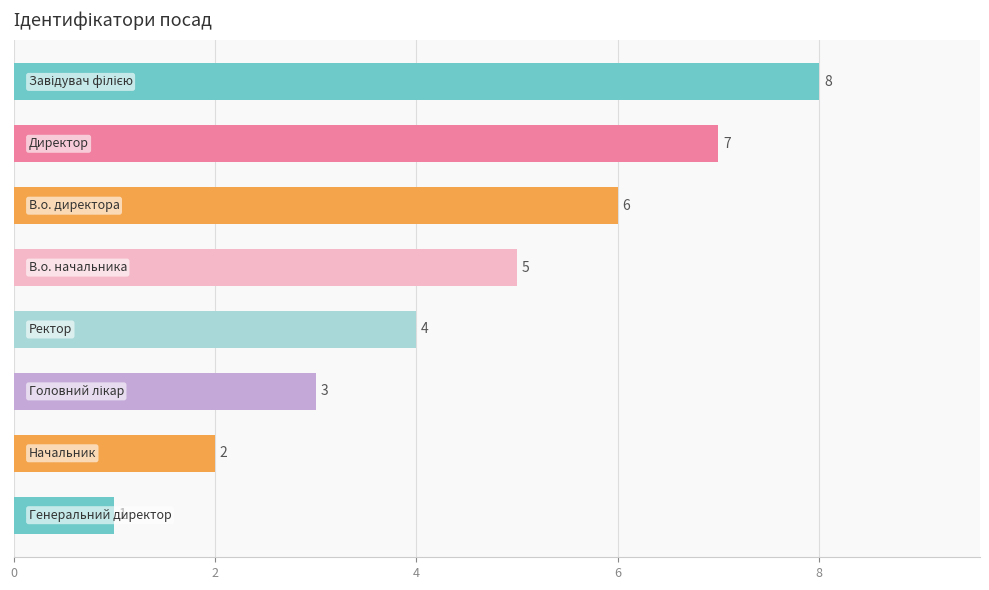

How many bars are there in total?

8